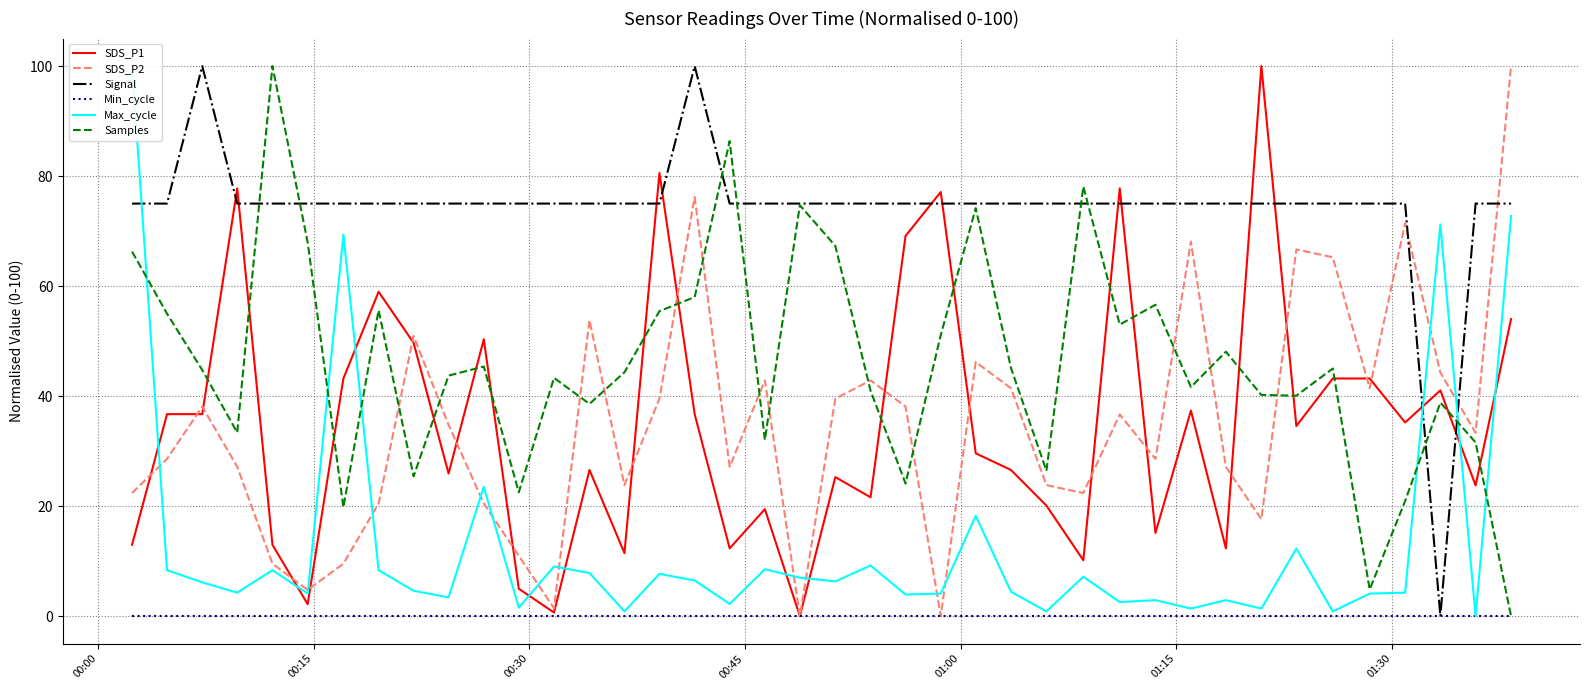

True or false: Signal and SDS_P2 cross at least once.

True